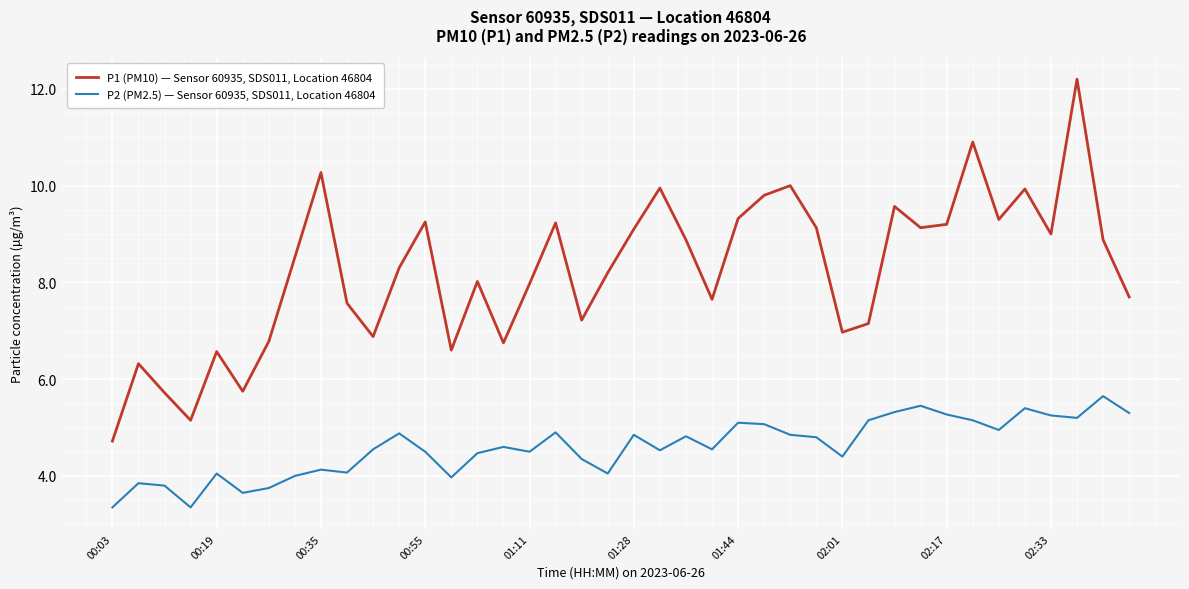

List the series in order of their peak value, lowest first.

P2 (PM2.5) — Sensor 60935, SDS011, Location 46804, P1 (PM10) — Sensor 60935, SDS011, Location 46804